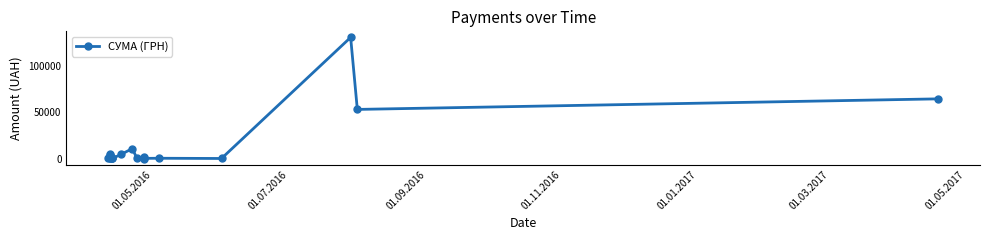

True or false: there are more than 1 points higher than both neighbors.

True